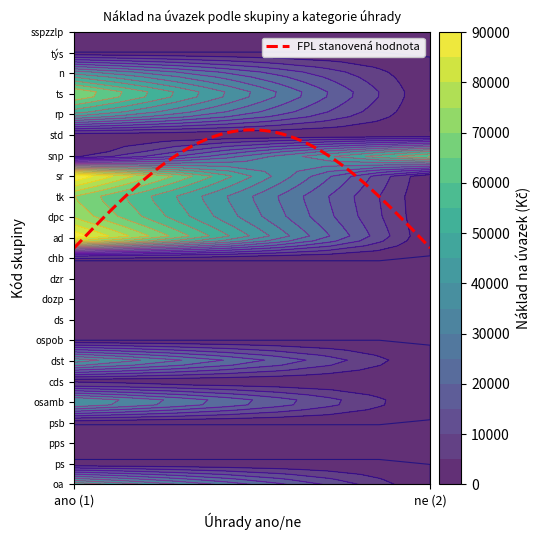

Reading left to right, list all the values displayed in this chart.

oa: 0=49500	1=0
ps: 0=0	1=0
pps: 0=0	1=0
psb: 0=0	1=0
osamb: 0=45000	1=0
cds: 0=0	1=0
dst: 0=45000	1=0
ospob: 0=0	1=0
ds: 0=0	1=0
dozp: 0=0	1=0
dzr: 0=0	1=0
chb: 0=0	1=0
ad: 0=90000	1=0
dpc: 0=74250	1=0
tk: 0=69750	1=0
sr: 0=90000	1=0
snp: 0=0	1=63000
std: 0=0	1=0
rp: 0=49500	1=0
ts: 0=72000	1=0
n: 0=45000	1=0
týs: 0=0	1=0
sspzzlp: 0=0	1=0